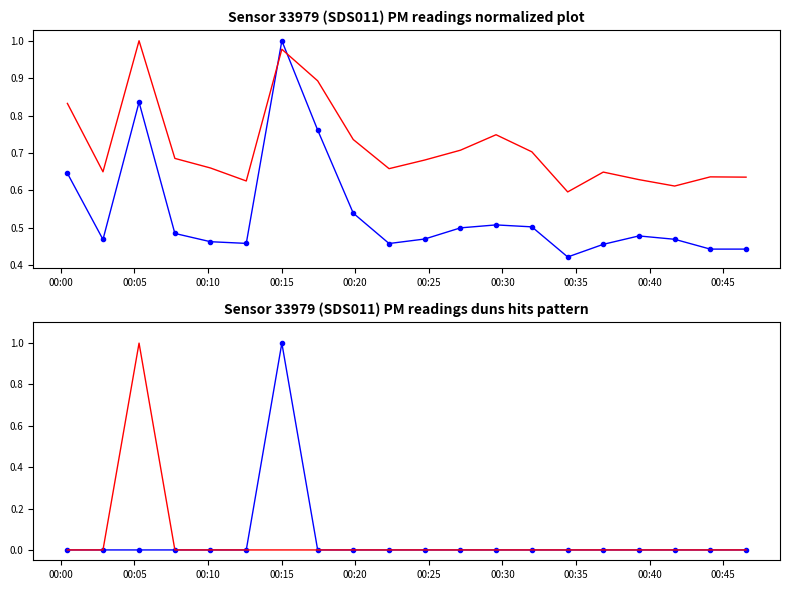

Which series has the widest spread of values?

P1 pattern